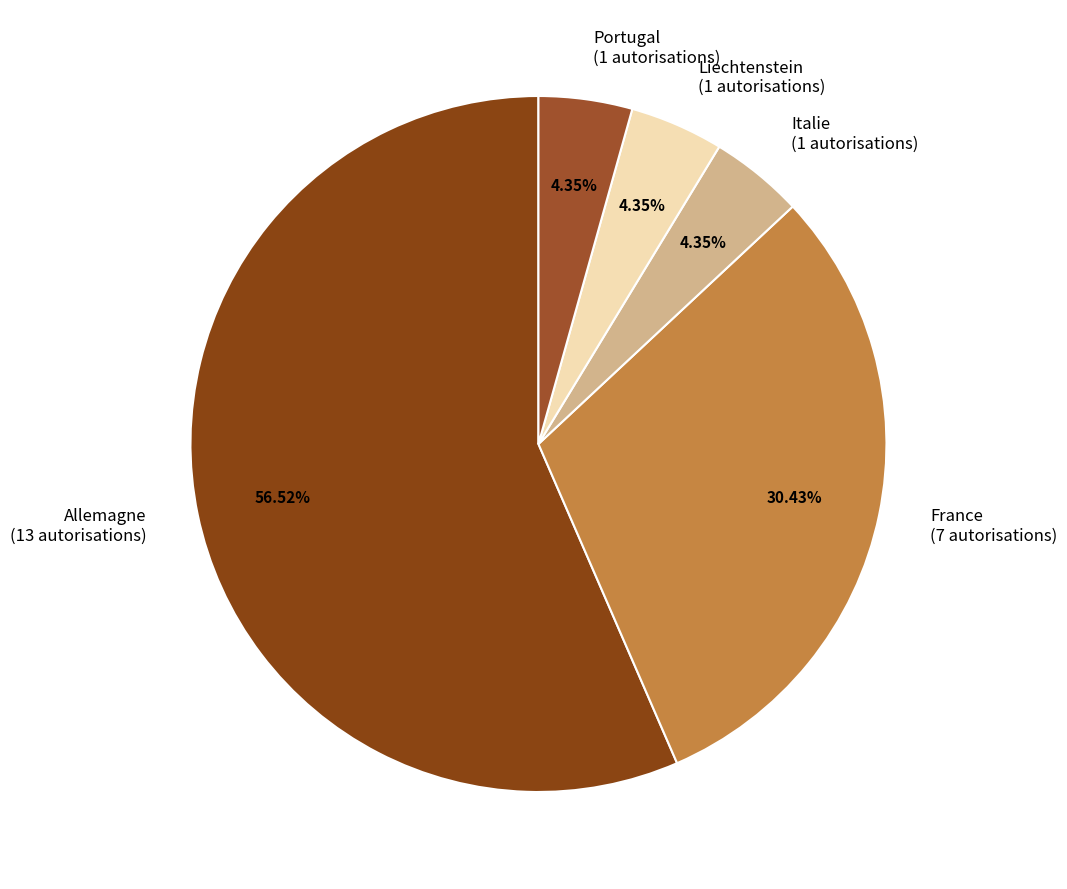

What percentage do Italie and Portugal together represent?

8.7%